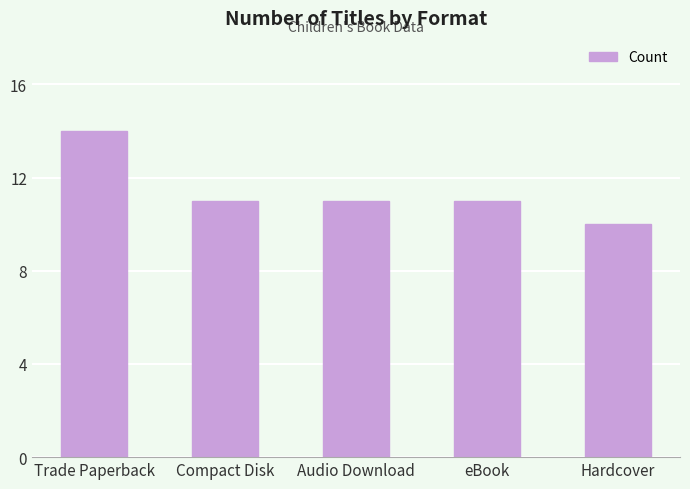

What is the maximum value shown in the chart?

14